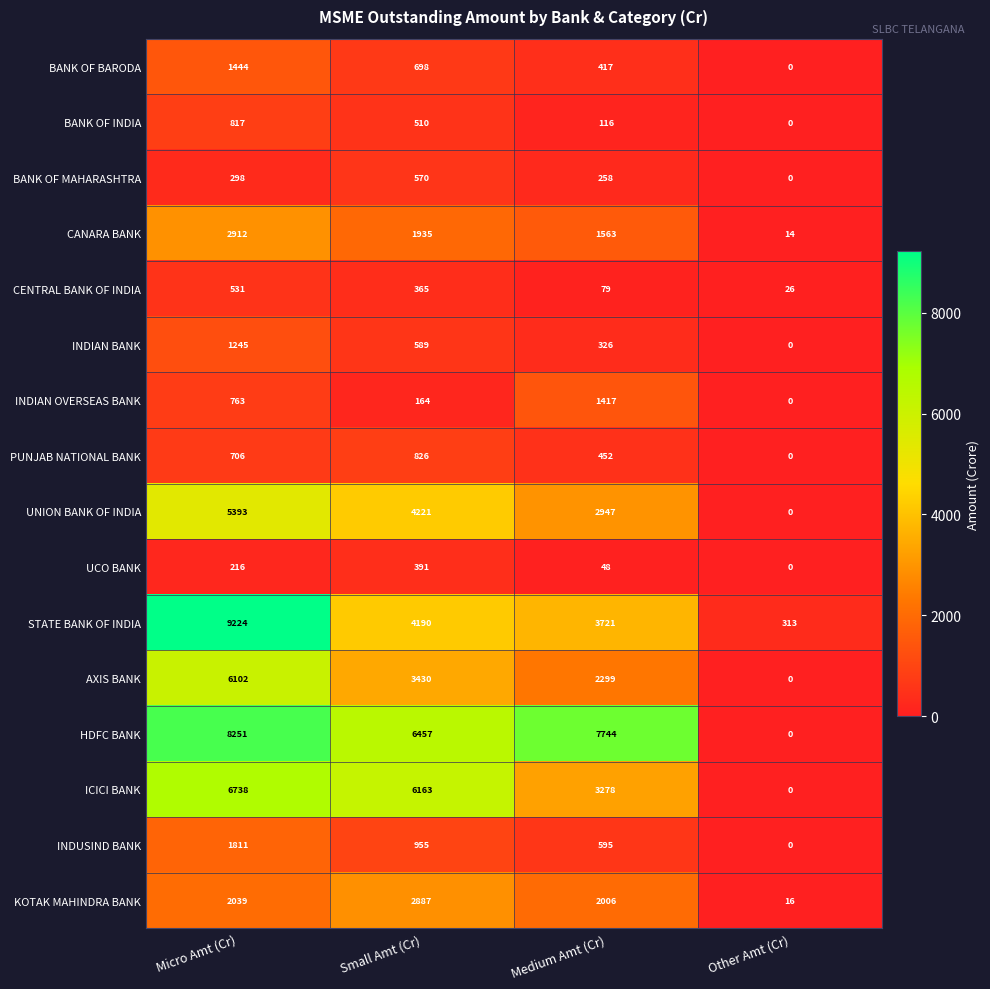

What is the total value across all series at Micro Amt (Cr)?

48490